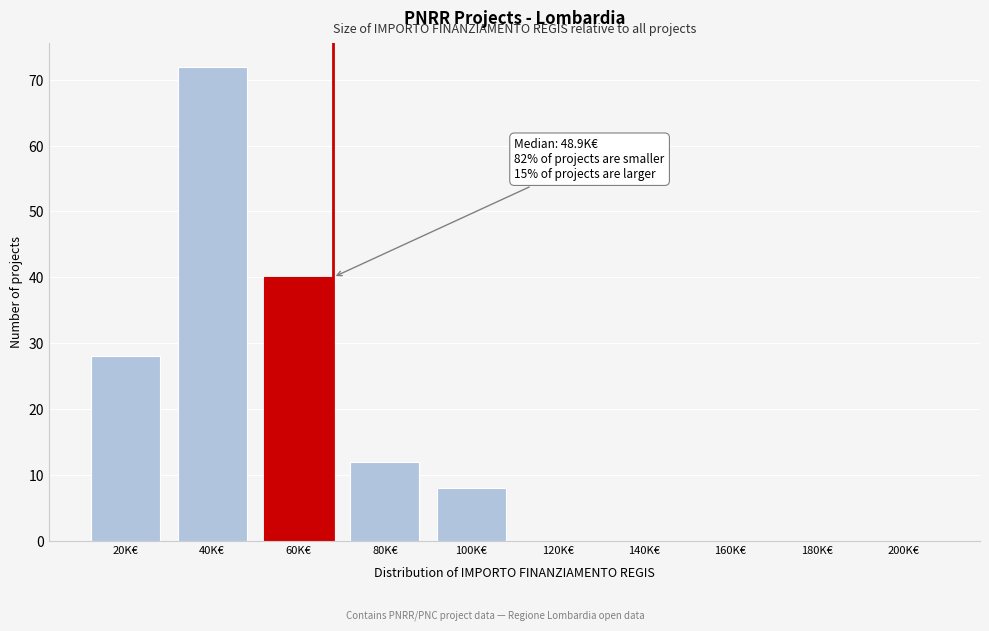

Reading left to right, what are all the values shown in this chart?

20K€=28	40K€=72	60K€=40	80K€=12	100K€=8	120K€=0	140K€=0	160K€=0	180K€=0	200K€=0